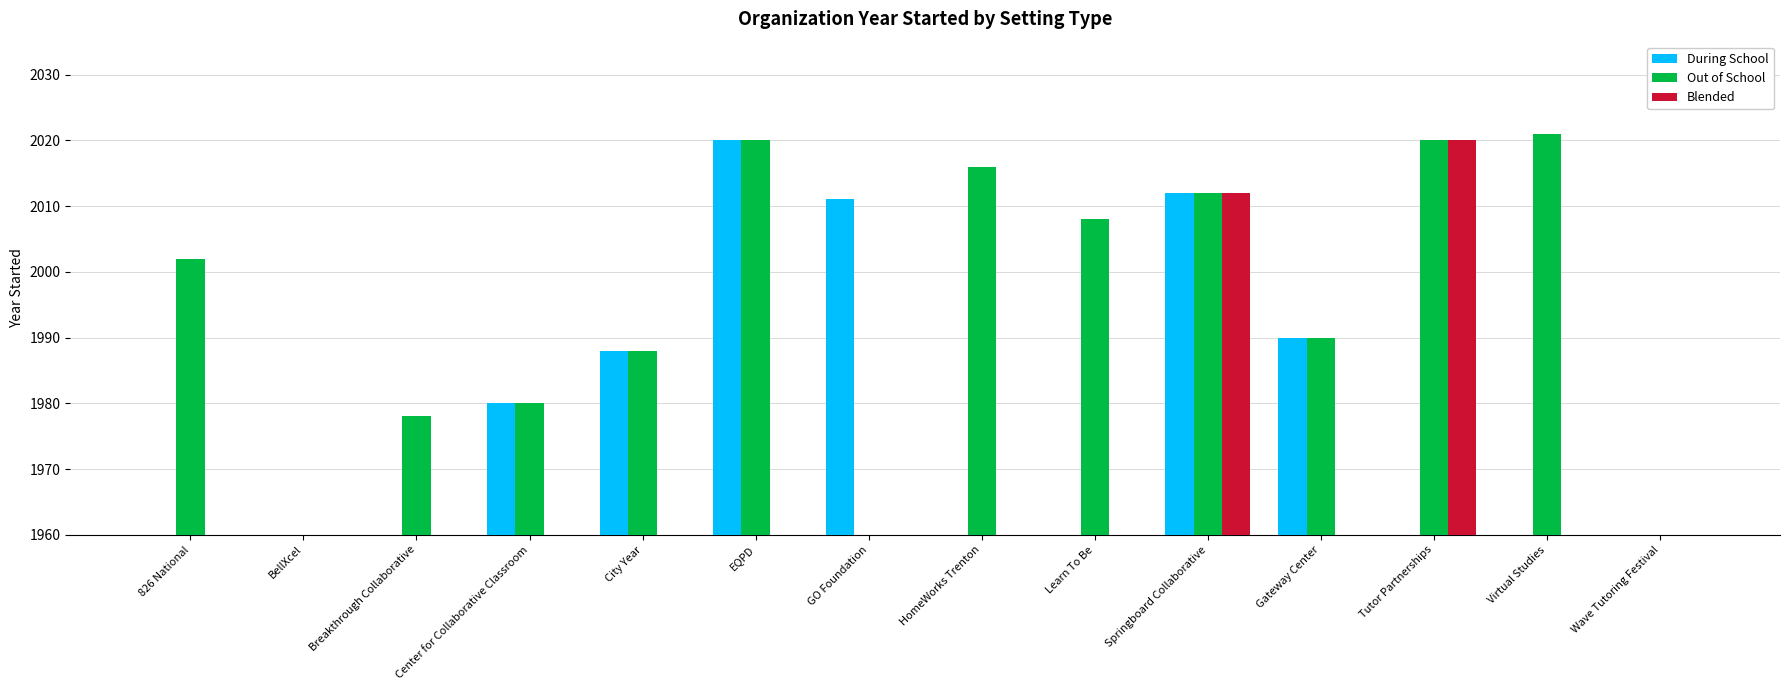

What are all the series names shown in the legend?

During School, Out of School, Blended